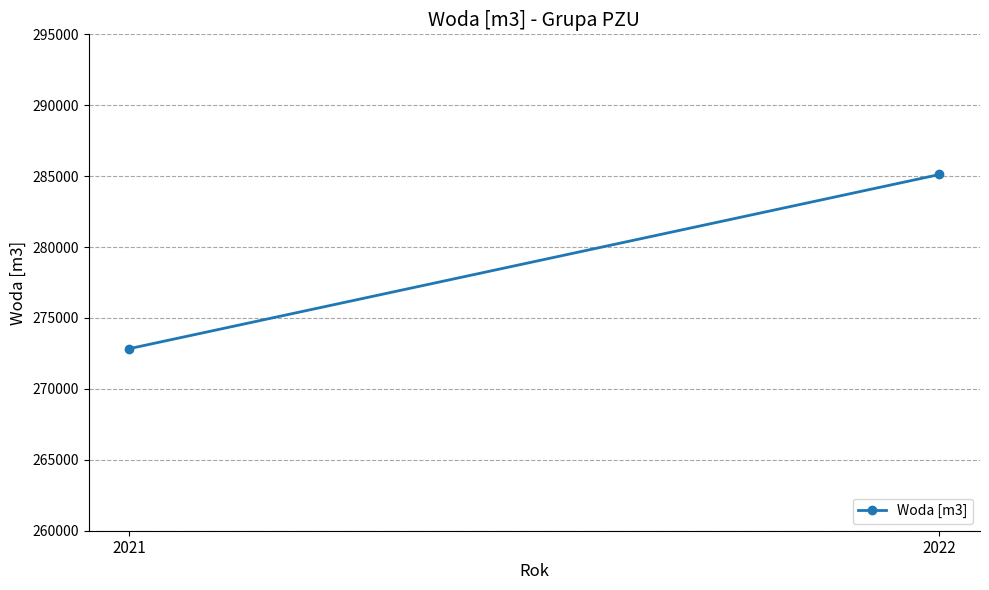

Which category has the highest value across all series?

2022